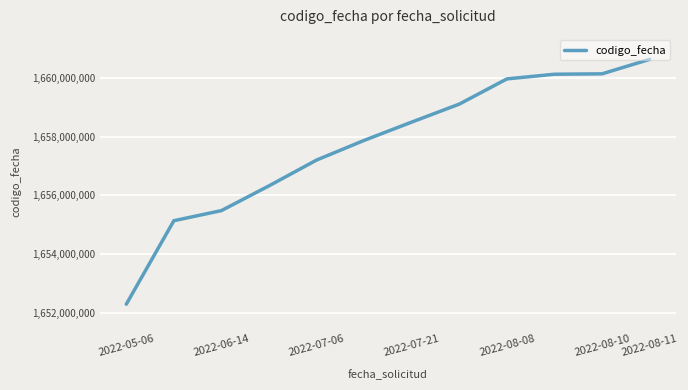

What is the maximum value shown in the chart?

1660639582